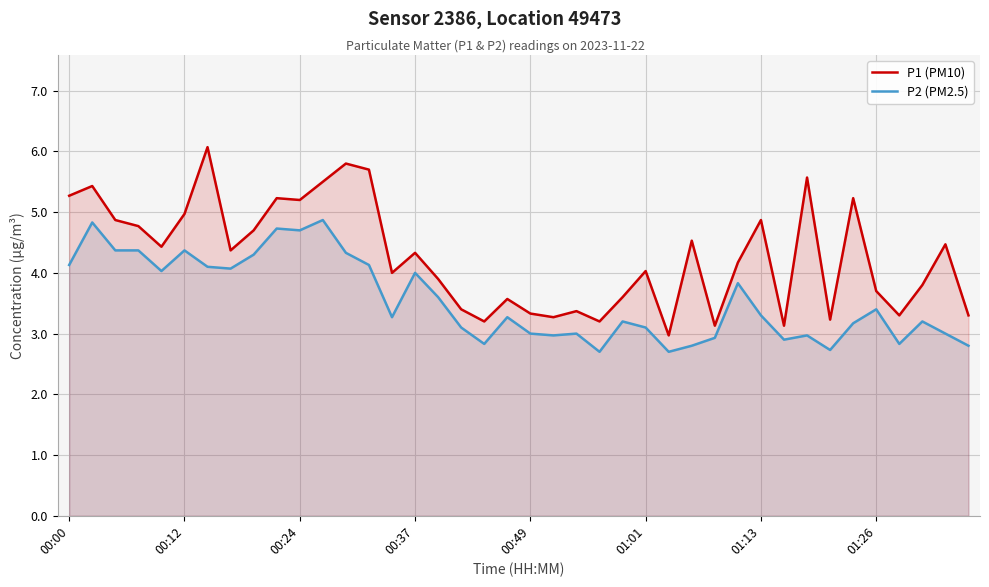

At which label does P1 (PM10) first exceed 4?

00:00